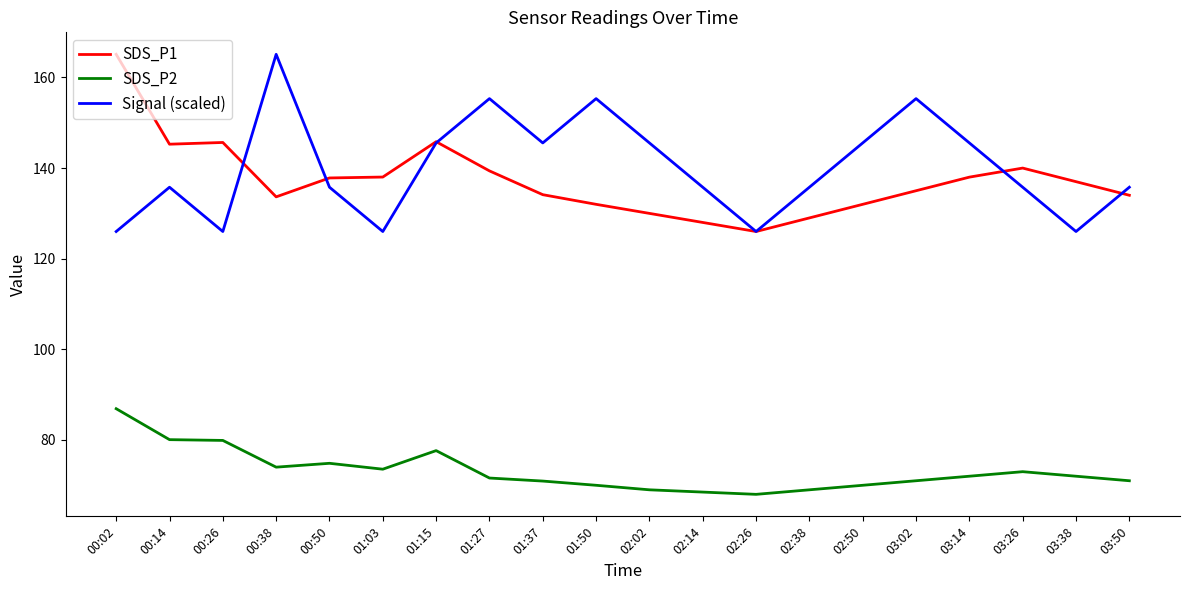

Rank the series at 00:14 from lowest to highest value.

SDS_P2, Signal (scaled), SDS_P1